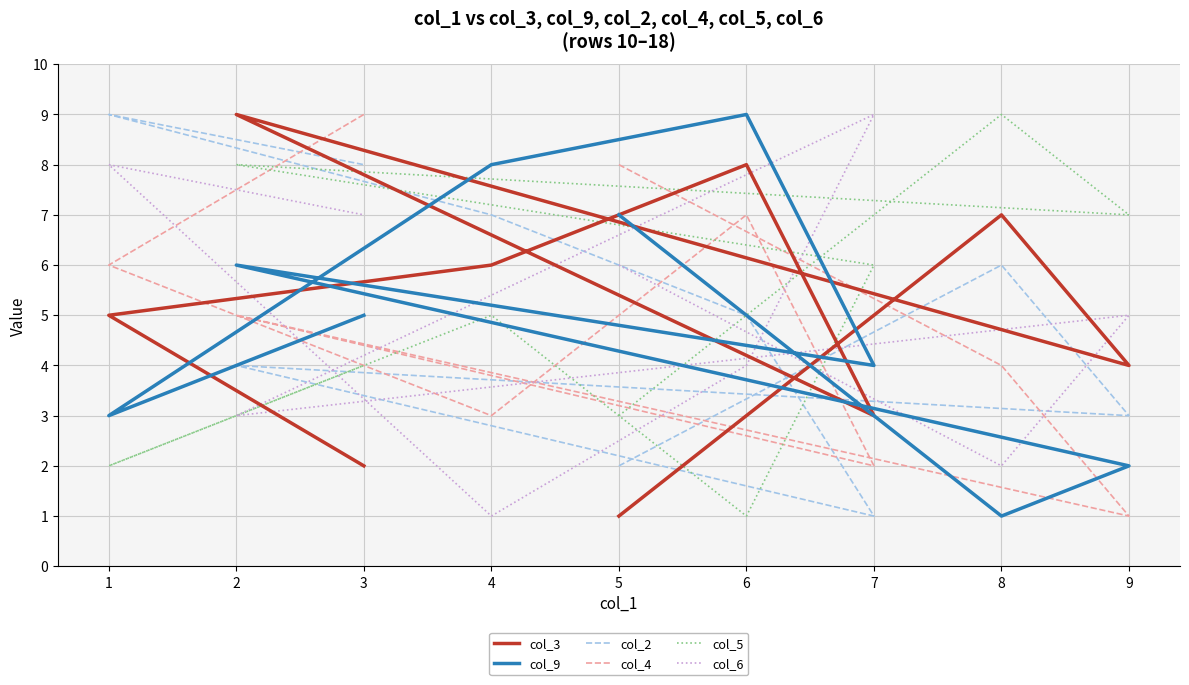

What is the difference between the maximum and minimum values in the col_2 series?

8